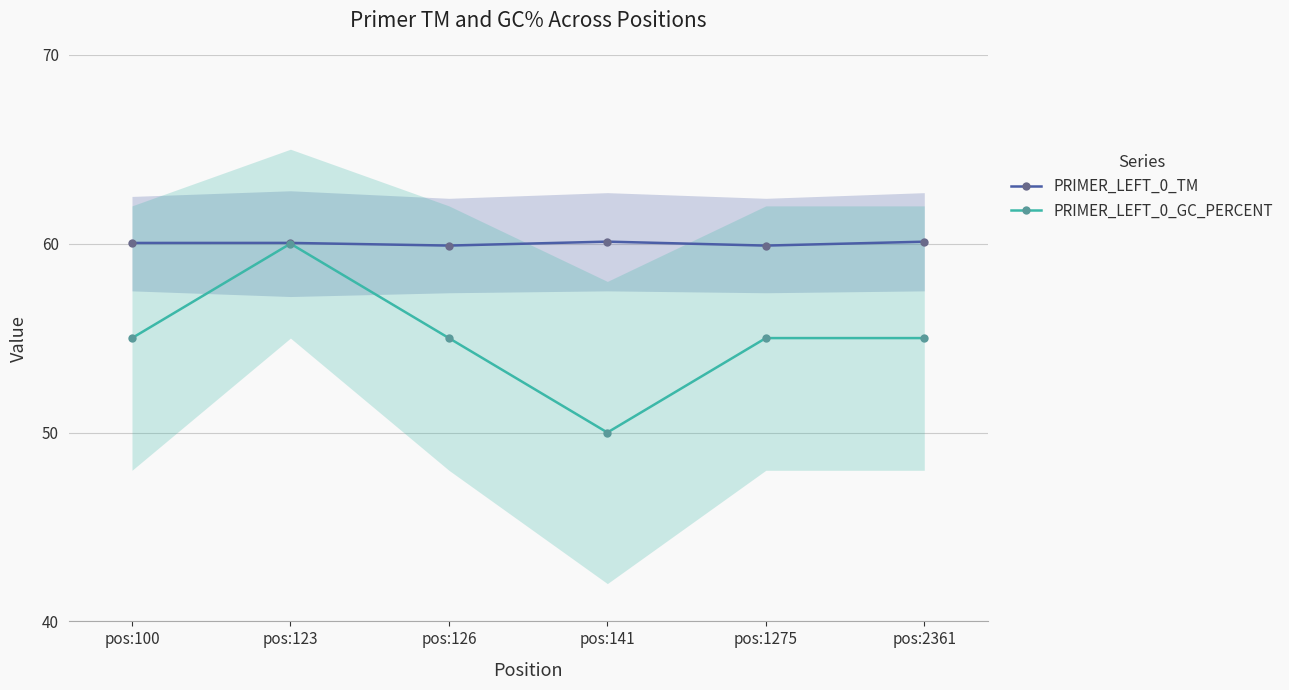

Is it true that PRIMER_LEFT_0_TM equals 22.1 at pos:123?

False